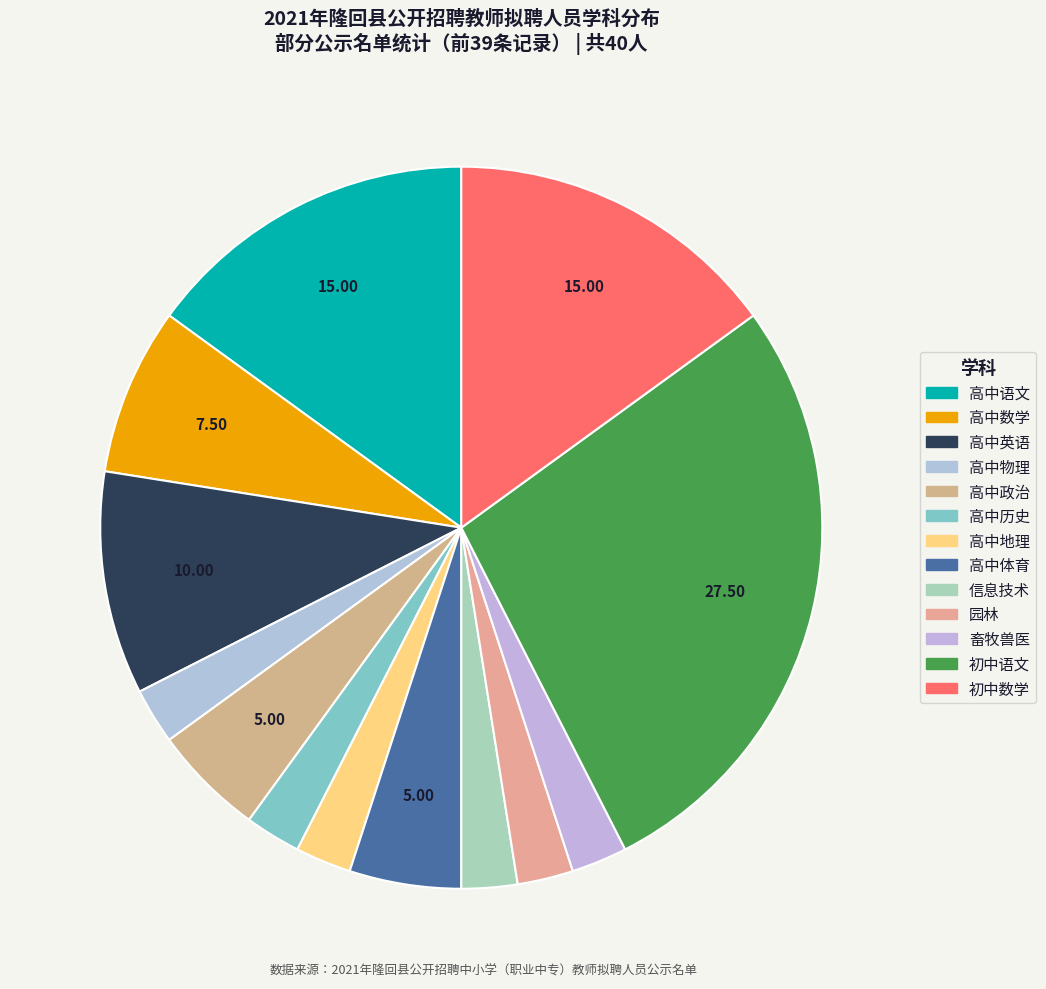

Approximately how many times larger is the value at 畜牧兽医 compared to 信息技术?

1.0